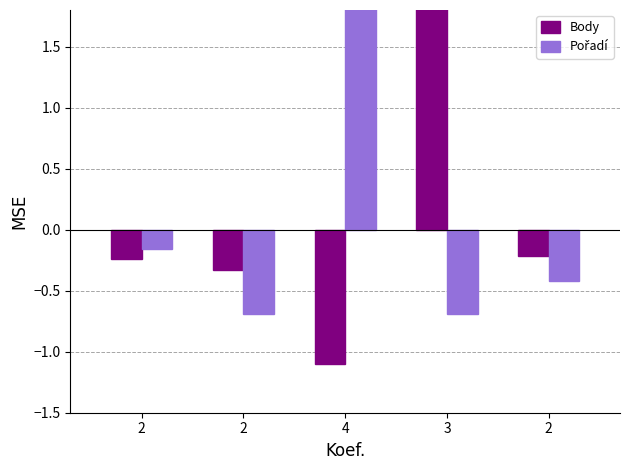

What is the value of the Pořadí bar at the 3rd from the left?

2.0